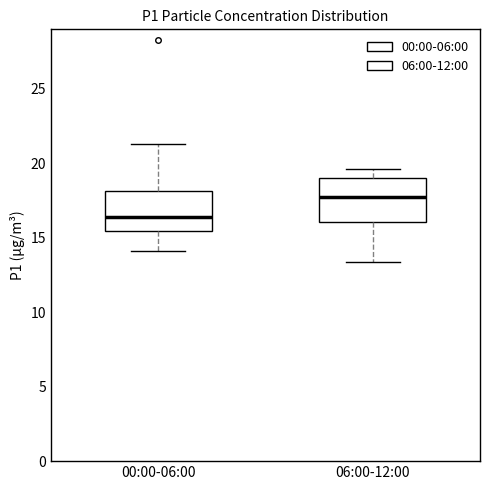

Reading left to right, transcribe this box plot: for each box, give where its median line is, the range the box spans, and where its two whiskers end, as read against the y-axis. The values are not printed on the chart, so give them approximately, as read against the axis.

00:00-06:00: median 16.5, box 15.5 to 18.0, whiskers 14.0 to 21.5
06:00-12:00: median 17.5, box 16.0 to 19.0, whiskers 13.5 to 19.5